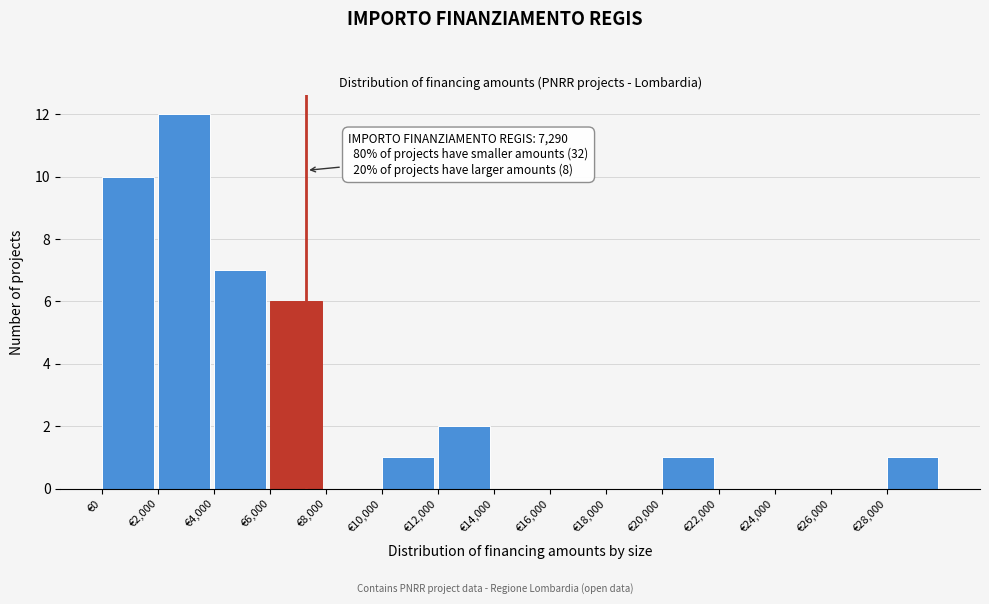

Over which range of the x-axis is the bar tallest?

2000 to 4000